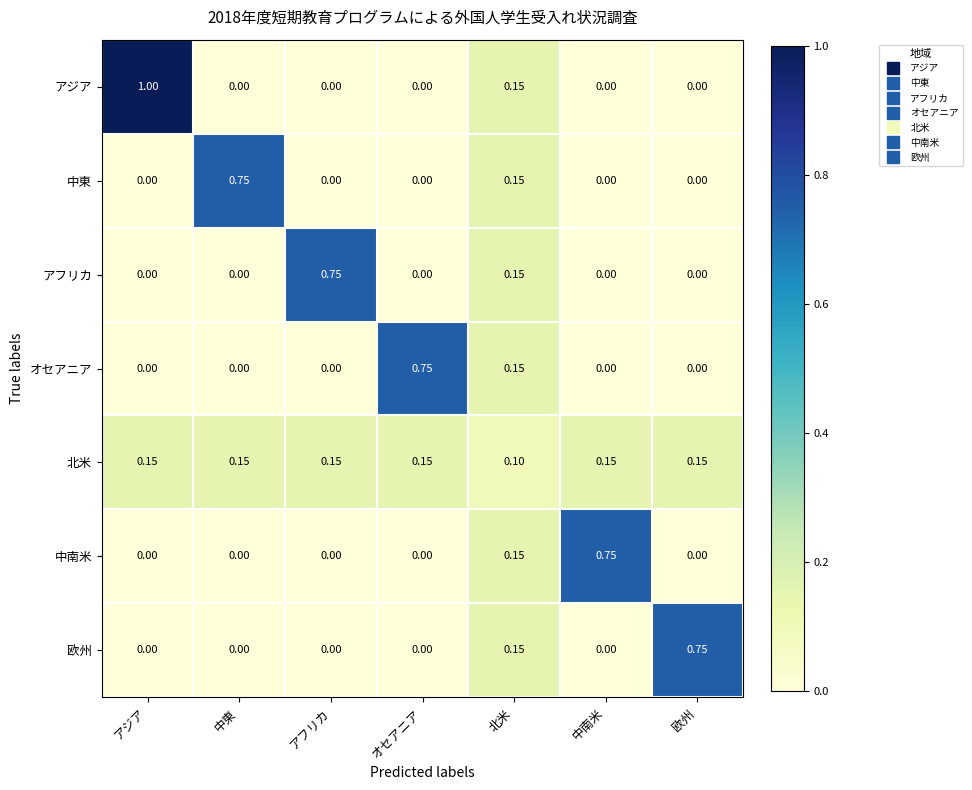

Which series has the largest range (max minus min)?

アジア